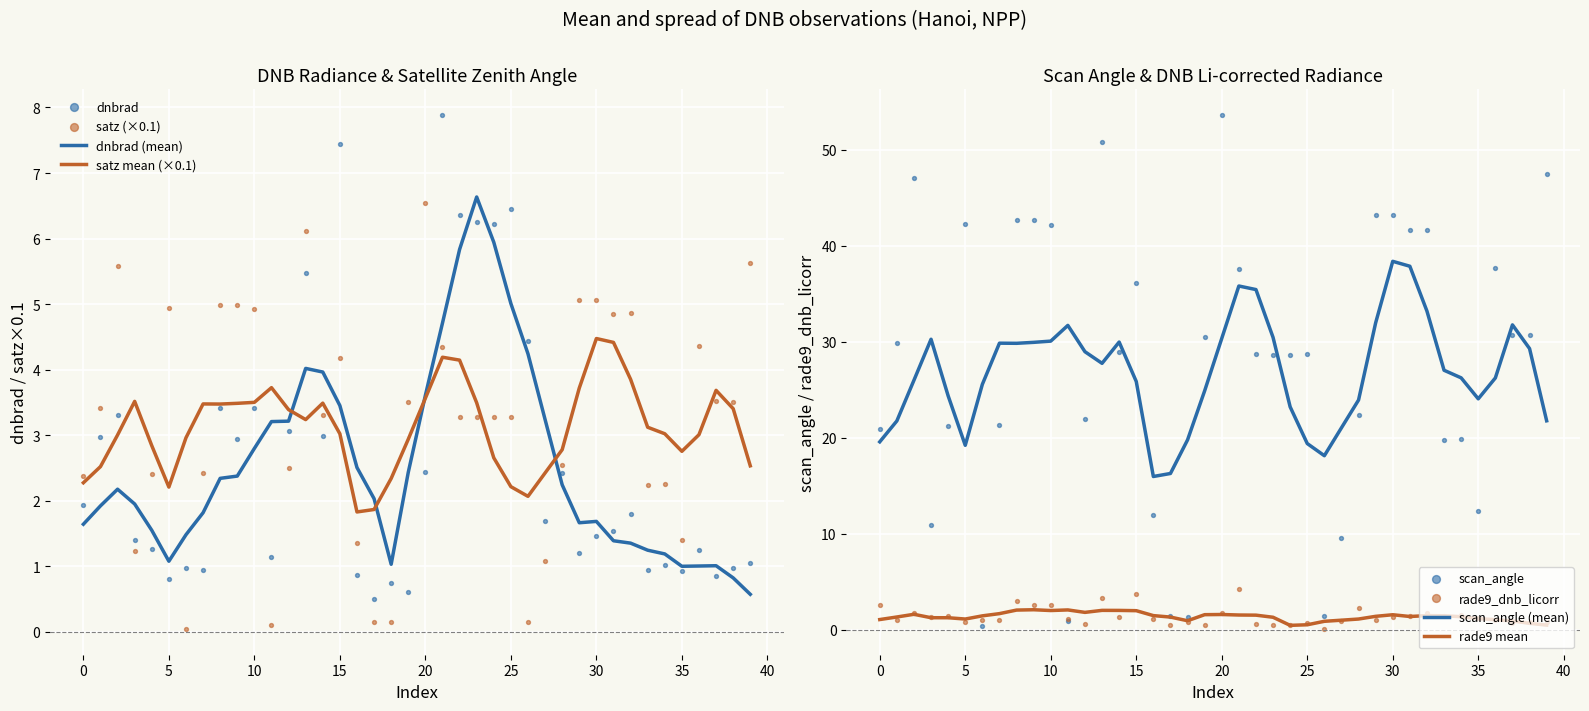

True or false: dnbrad (mean) has a value of 1.1 at 5.

True